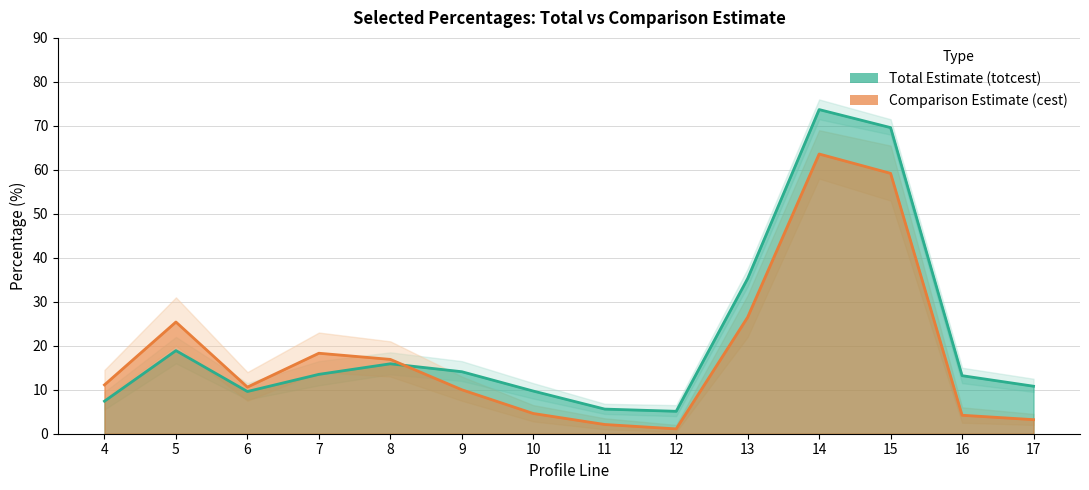

How many categories are shown in the chart?

14